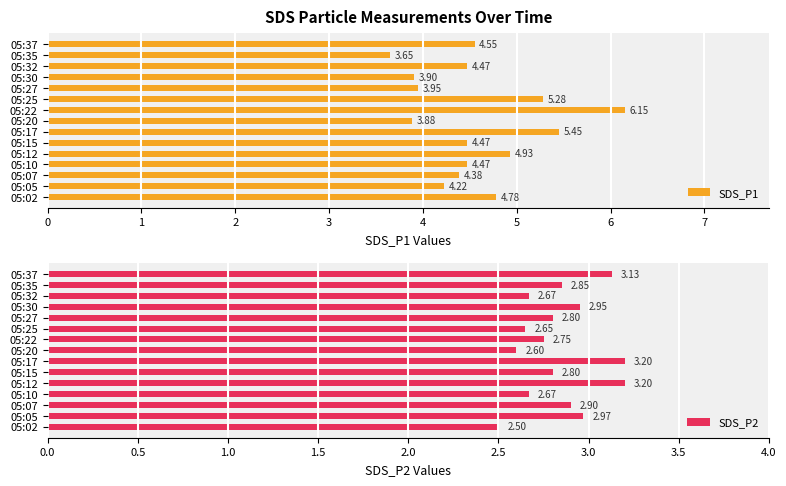

What is the average value of the SDS_P1 series?

4.6